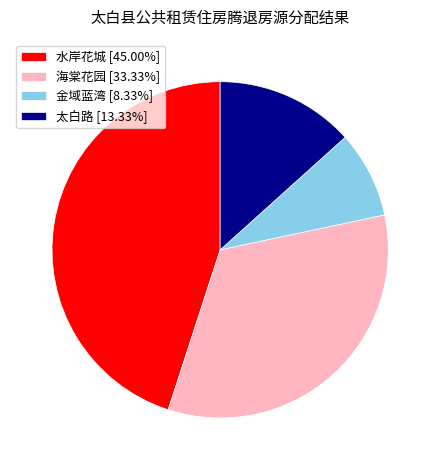

Is there a majority slice in this chart?

No